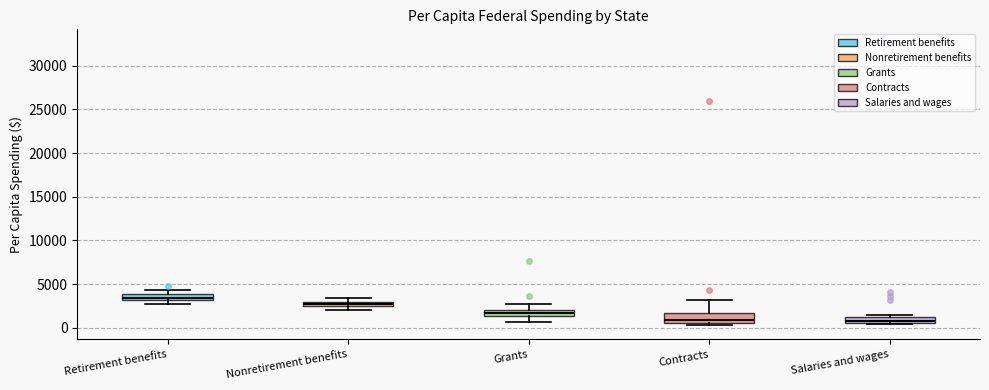

Where is the lower edge of the box for Salaries and wages on the y-axis? The values are not printed on the chart, so give them approximately, as read against the axis.

500